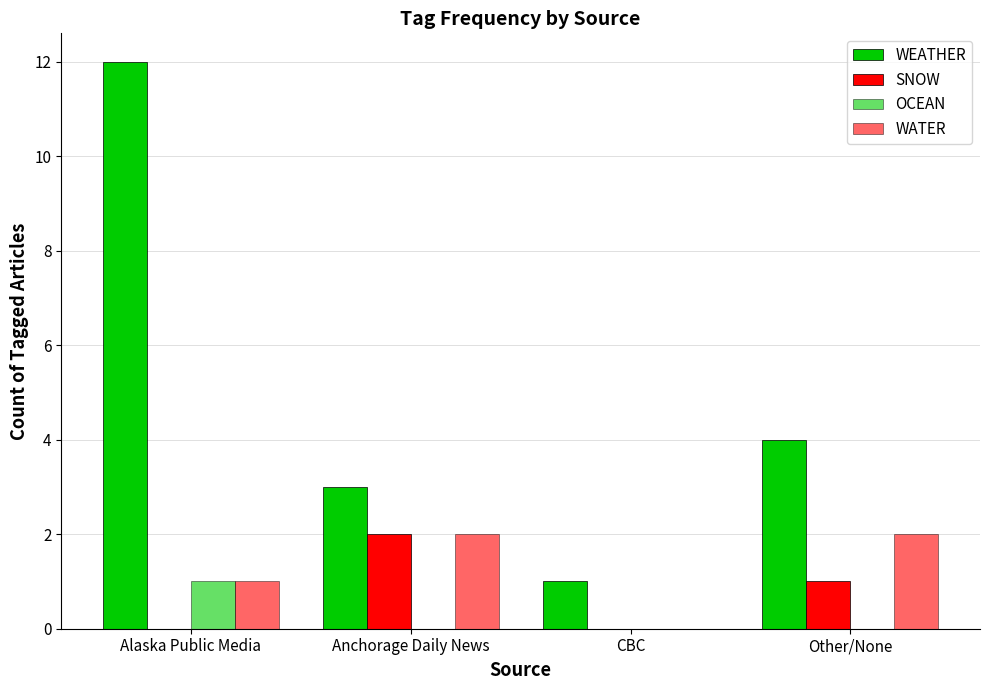

What is the label of the 1st bar from the left?

Alaska Public Media